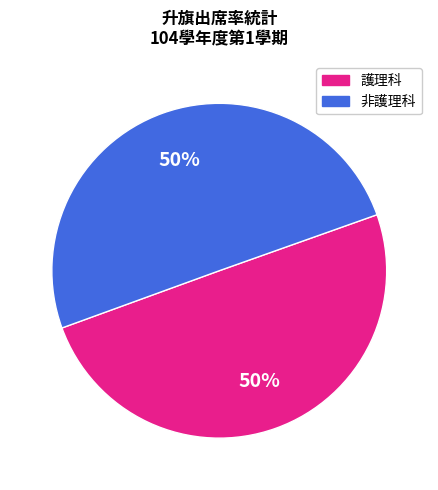

To the nearest percent, what is the average slice percentage?

50%